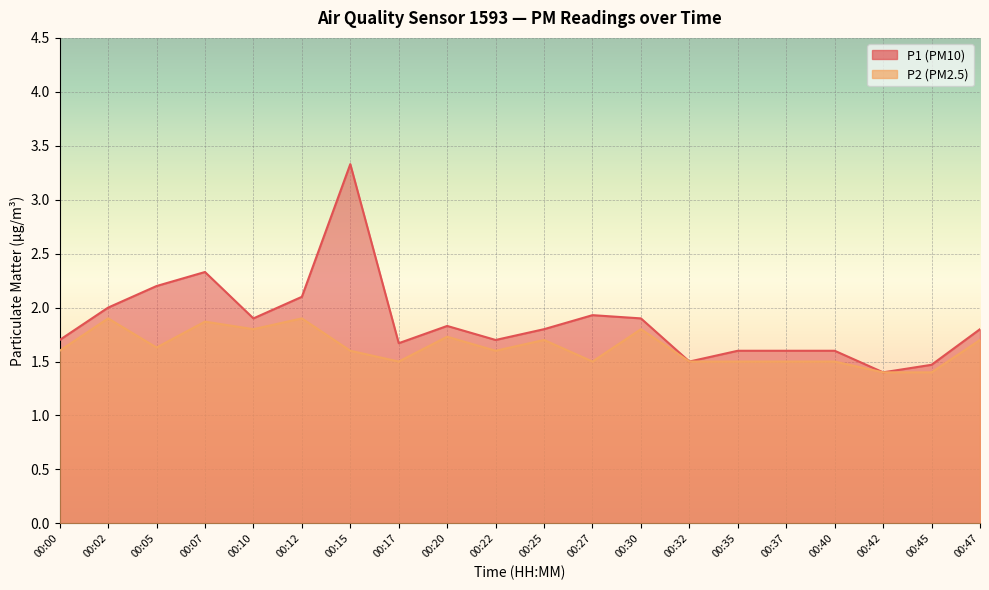

Reading left to right, extract all data points from this chart.

P1: 00:00=1.7	00:02=2.0	00:05=2.2	00:07=2.3	00:10=1.9	00:12=2.1	00:15=3.3	00:17=1.7	00:20=1.8	00:22=1.7	00:25=1.8	00:27=1.9	00:30=1.9	00:32=1.5	00:35=1.6	00:37=1.6	00:40=1.6	00:42=1.4	00:45=1.5	00:47=1.8
P2: 00:00=1.6	00:02=1.9	00:05=1.6	00:07=1.9	00:10=1.8	00:12=1.9	00:15=1.6	00:17=1.5	00:20=1.7	00:22=1.6	00:25=1.7	00:27=1.5	00:30=1.8	00:32=1.5	00:35=1.5	00:37=1.5	00:40=1.5	00:42=1.4	00:45=1.4	00:47=1.7